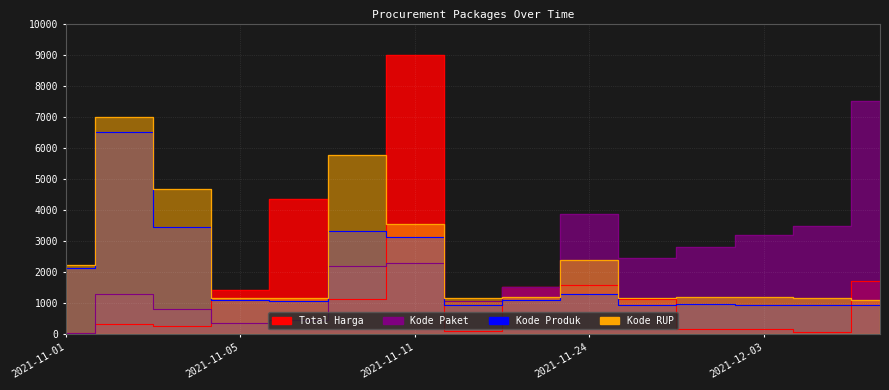

Reading left to right, what are all the values shown in this chart?

Total Harga: 39.2	342.5	277.6	1420.7	4365.9	1131.6	9000.0	105.0	1509.5	1596.7	1143.3	171.9	158.0	83.9	1714.6
Kode Paket: 30.8	1288.5	809.3	368.7	454.4	2189.3	2284.5	1083.4	1507.8	3879.1	2460.5	2796.5	3181.1	3471.0	7500.0
Kode Produk: 2139.1	6500.0	3438.8	1098.4	1071.2	3338.4	3134.1	944.1	1098.4	1284.1	953.2	976.7	930.4	937.8	941.8
Kode RUP: 2226.6	7000.0	4677.0	1179.4	1181.6	5781.4	3534.3	1181.1	1189.6	2396.8	1179.0	1193.9	1185.4	1168.4	1106.6